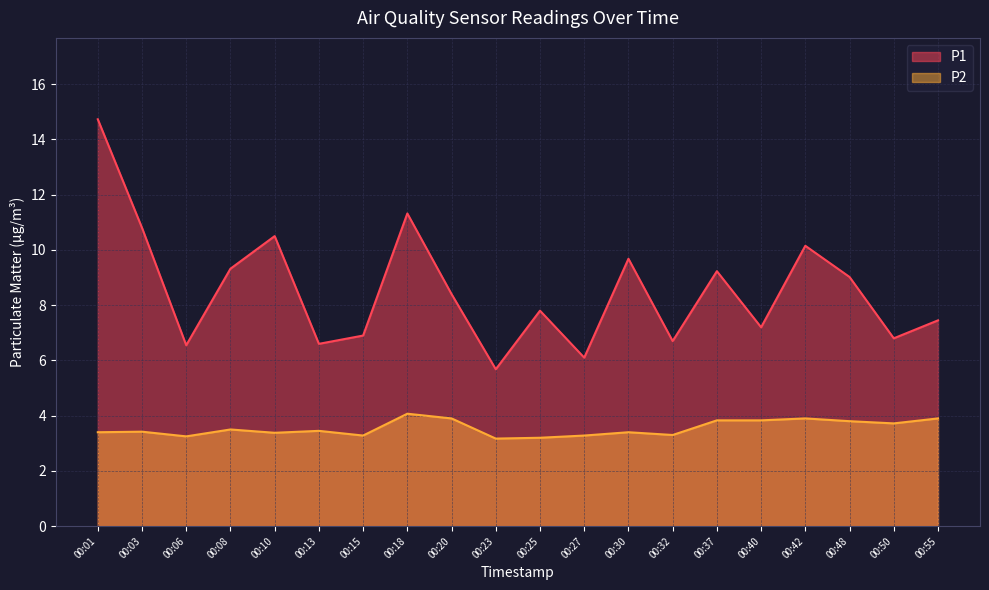

What is the difference between the highest and lowest values at 00:30?

6.3